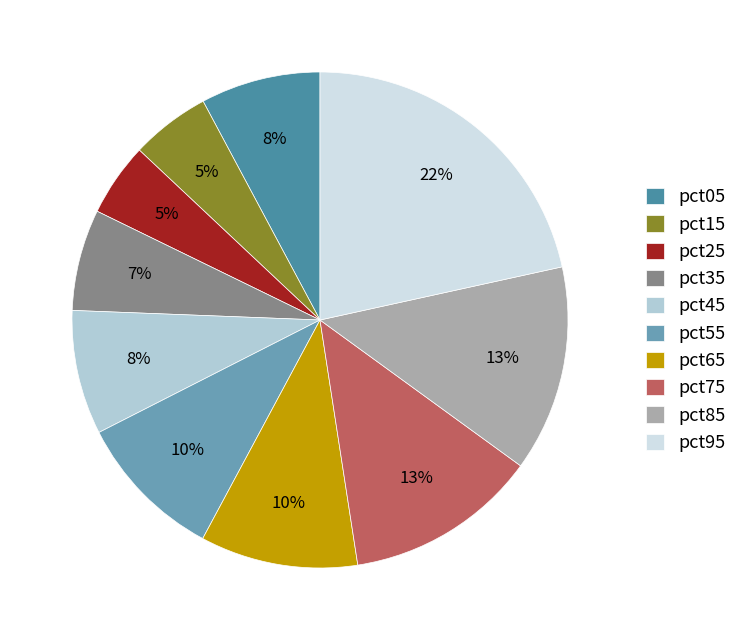

How much of the chart is everything except pct65?

89.7%